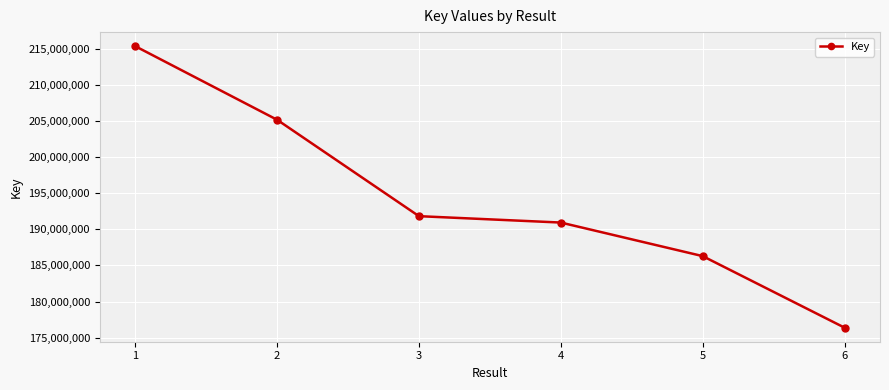

At which label does the data first exceed 191833502?

1